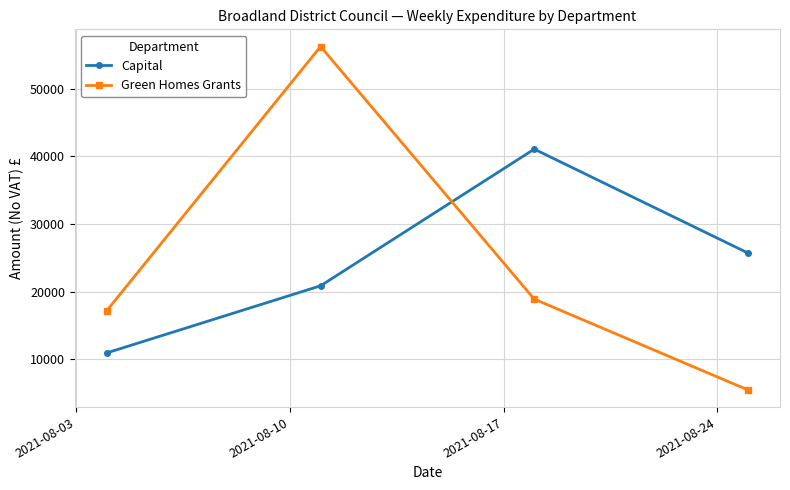

What is the sum of all Green Homes Grants values?

97746.6